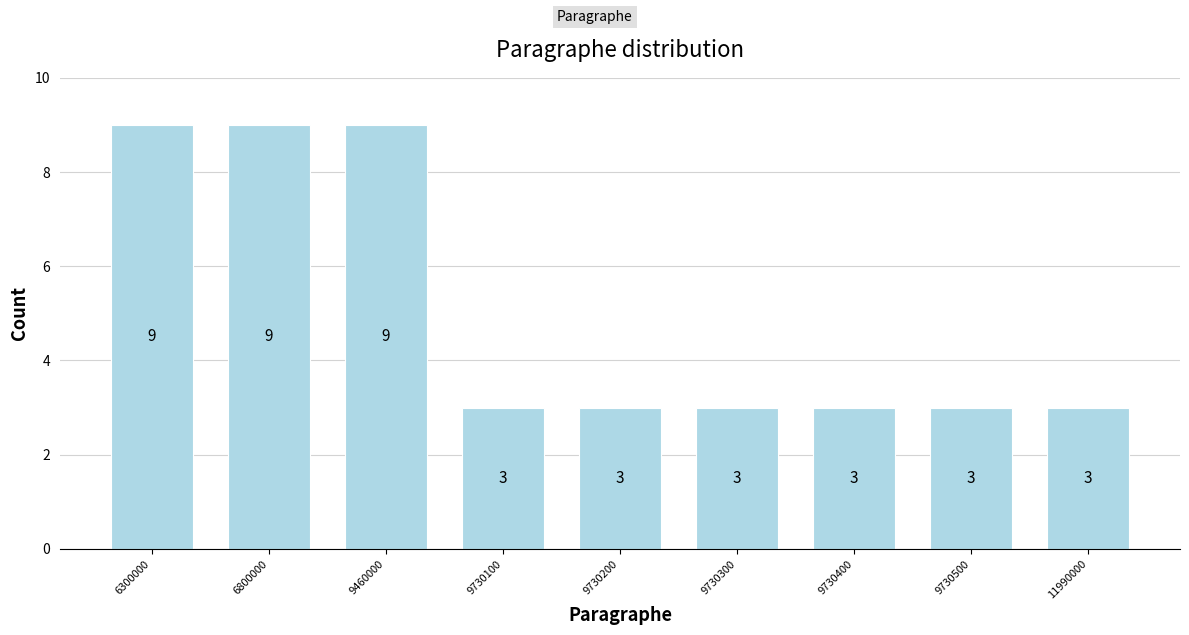

Reading left to right, list all the values displayed in this chart.

9	9	9	3	3	3	3	3	3